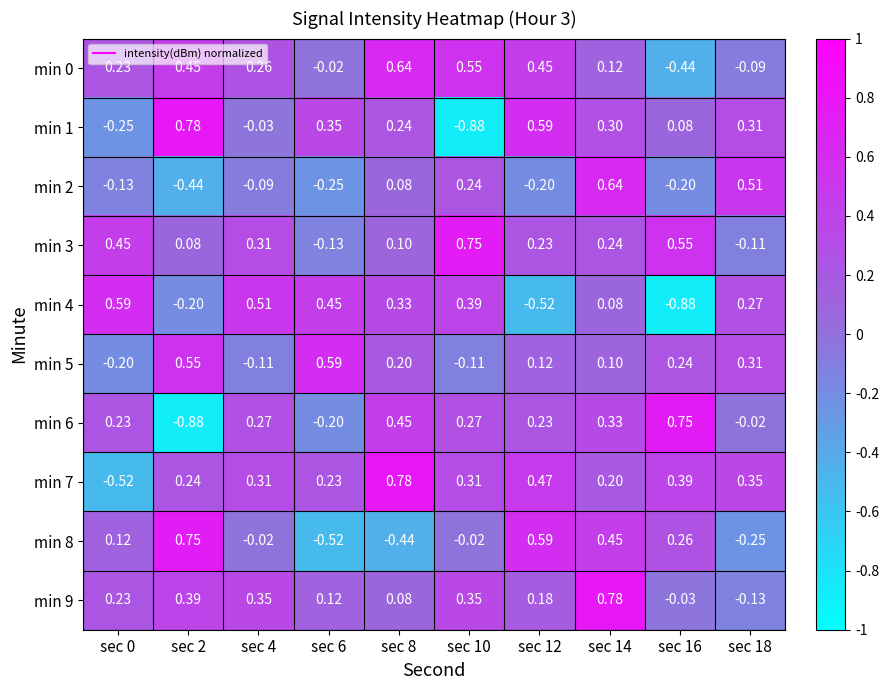

Is the value of min 2 at sec 16 greater than the value of min 3 at sec 12?

No